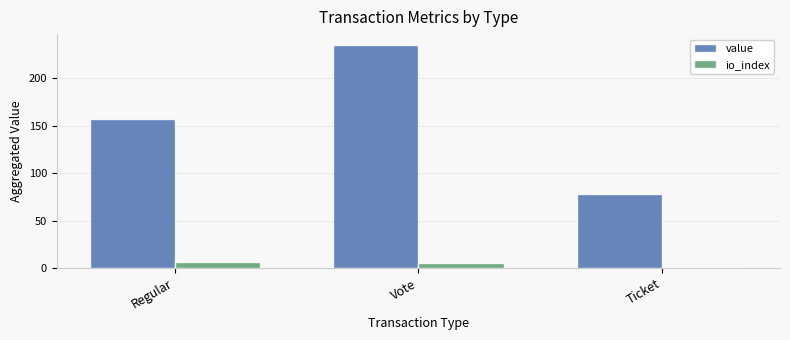

What is the approximate value of io_index at Regular?

6.0